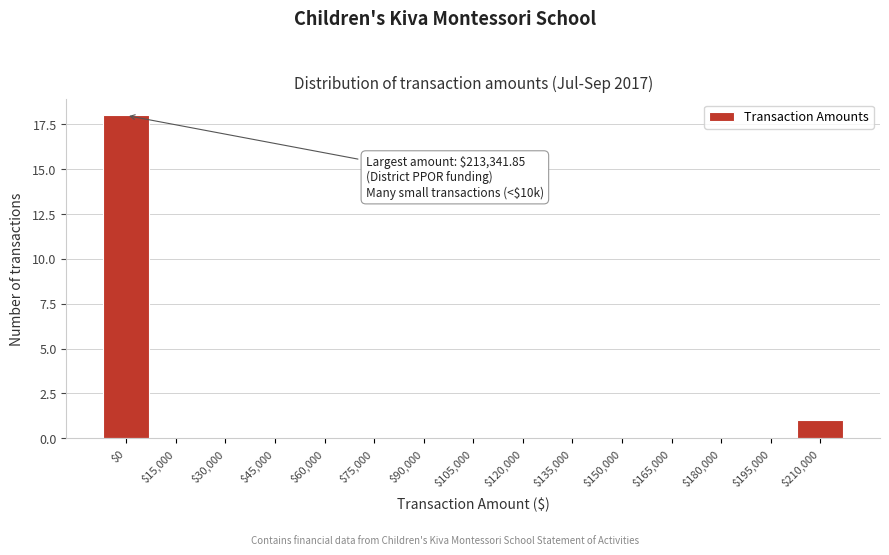

What is the maximum value shown in the chart?

18